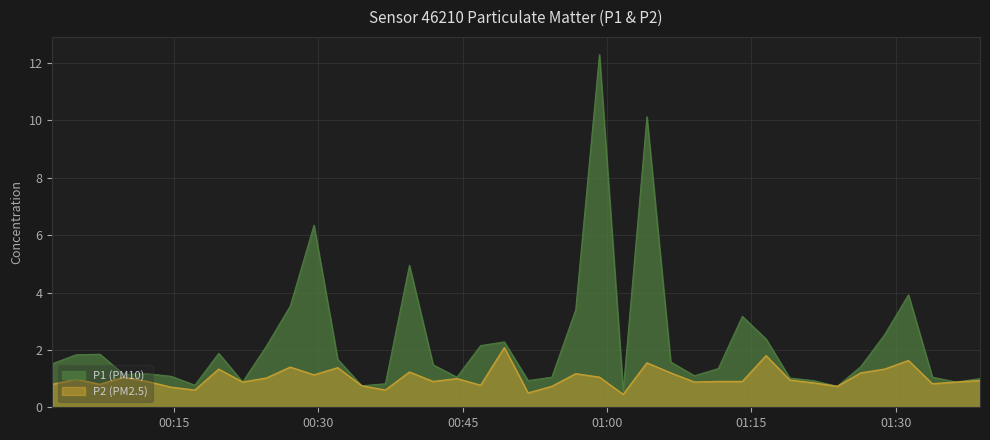

What is the value of the P2 point at the 17th from the left?

0.9